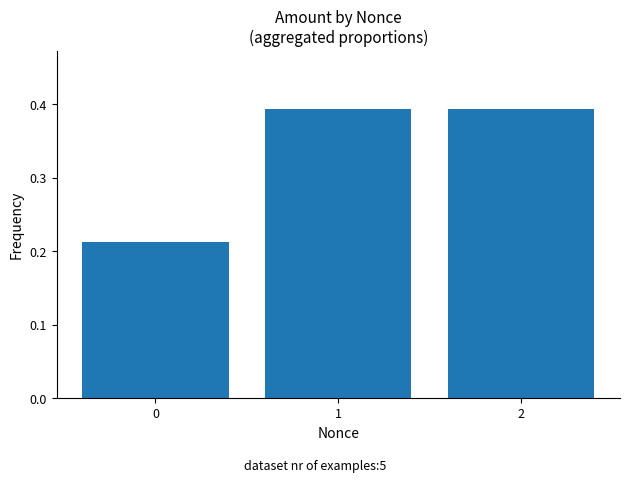

What is the sum of all values?

1.0